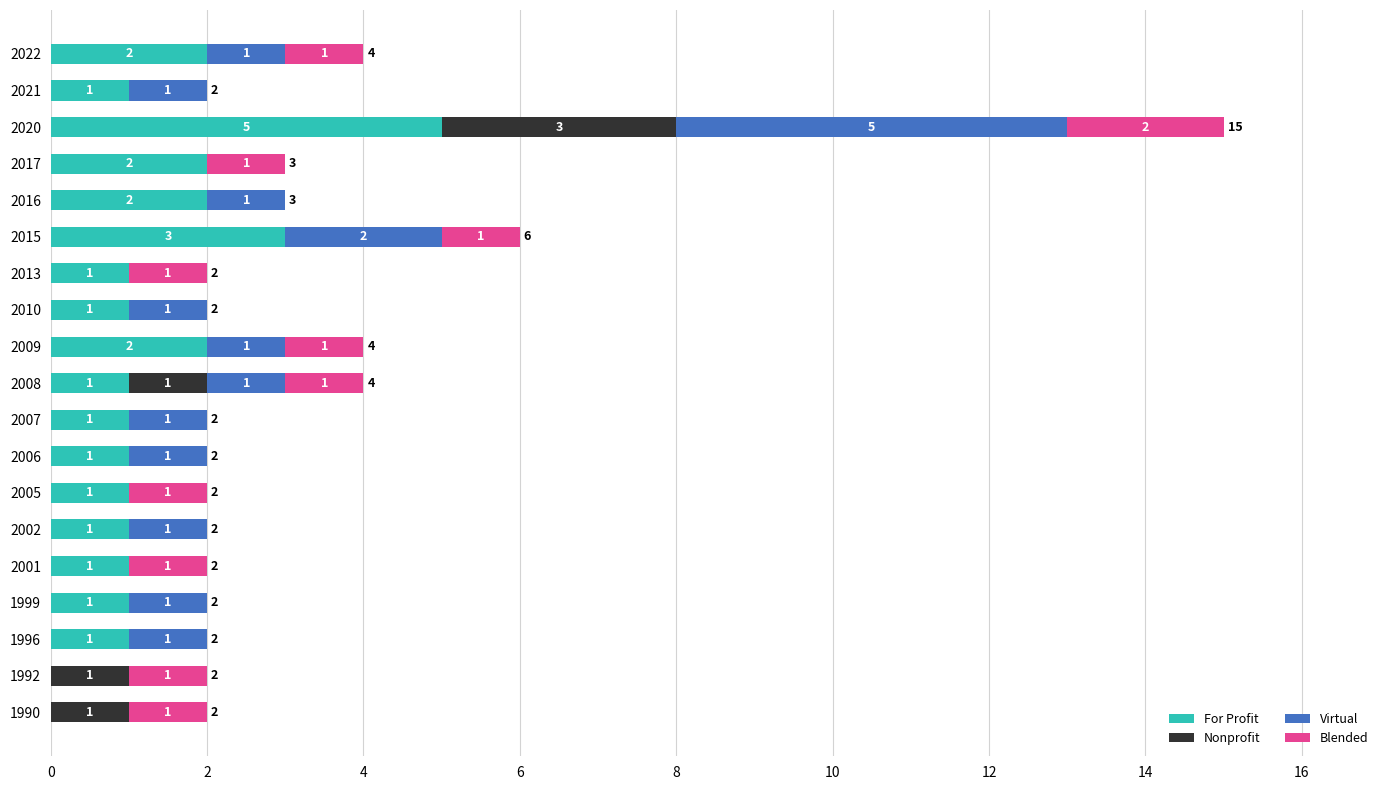

Is it true that For Profit equals 1 at 2007?

True